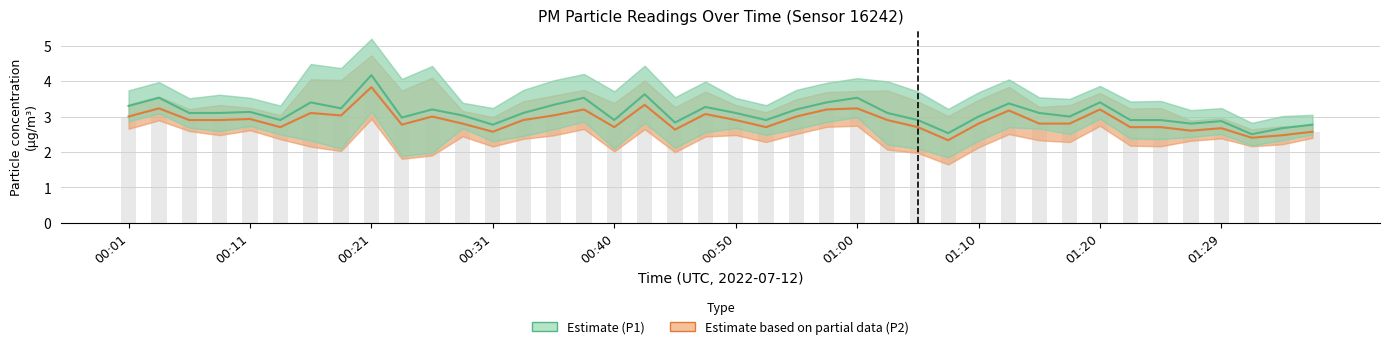

At which category is the sum across all series the highest?

00:21